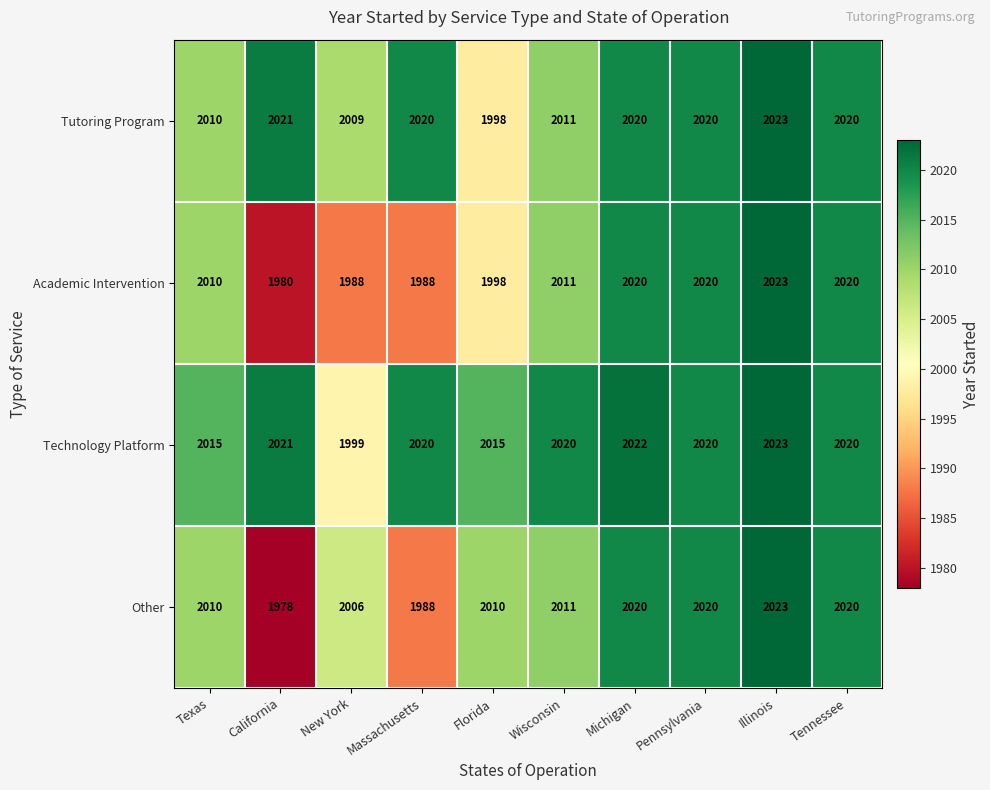

What is the maximum value for Tutoring Program?

2023